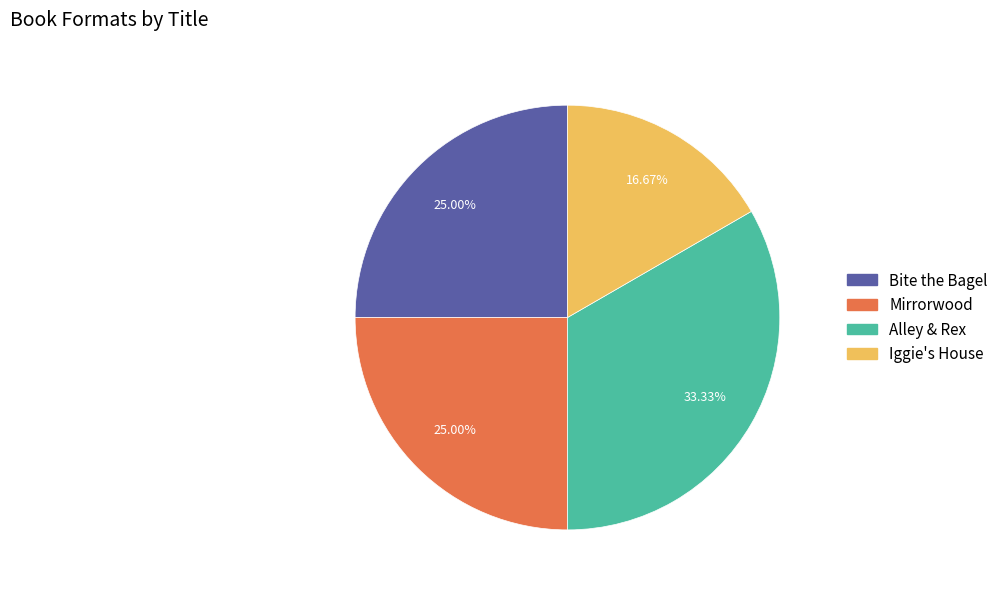

Which category has the biggest portion of the pie?

Alley & Rex